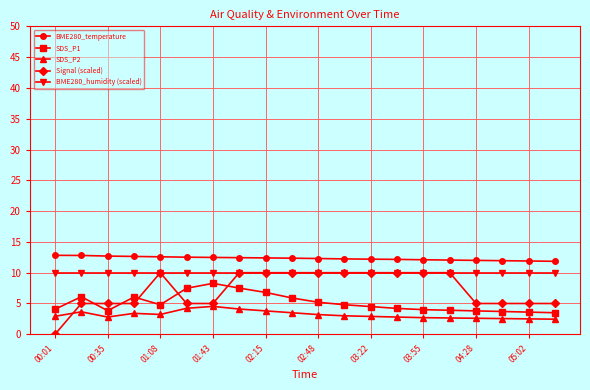

Which series has the largest range (max minus min)?

Signal (scaled)